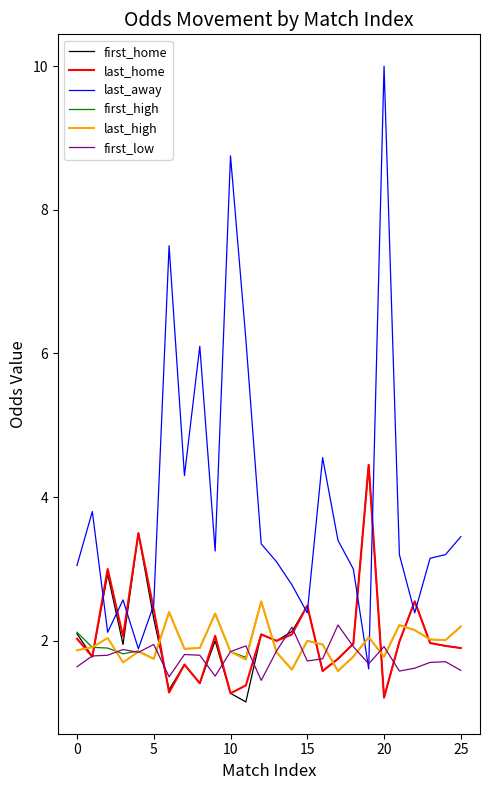

Which series has the largest total across all categories?

last_away